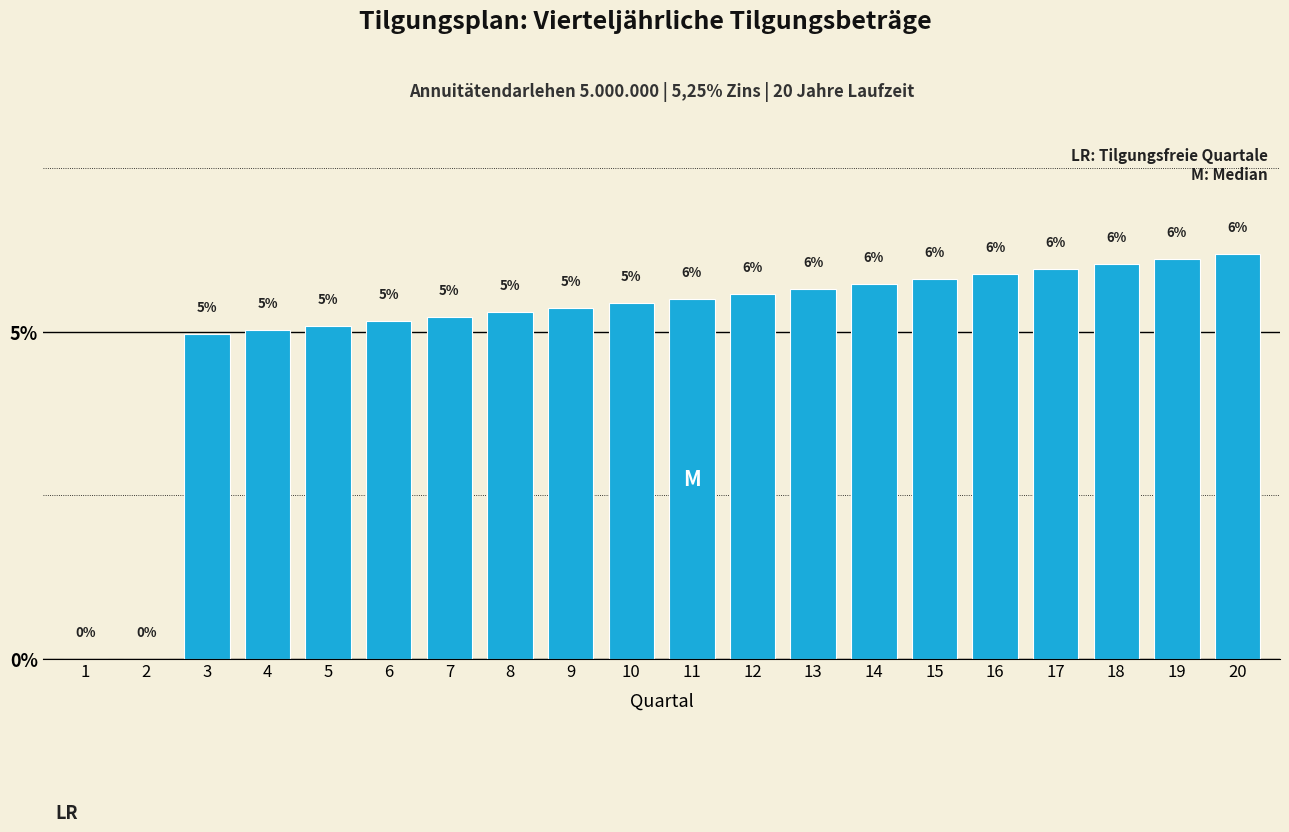

Is it true that the value at 9 is 3.7?

False